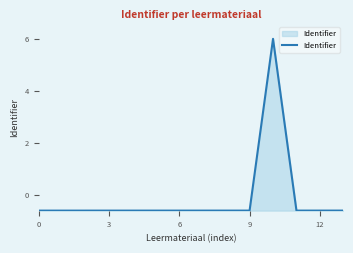

What is the difference between the maximum and minimum values?

6.6